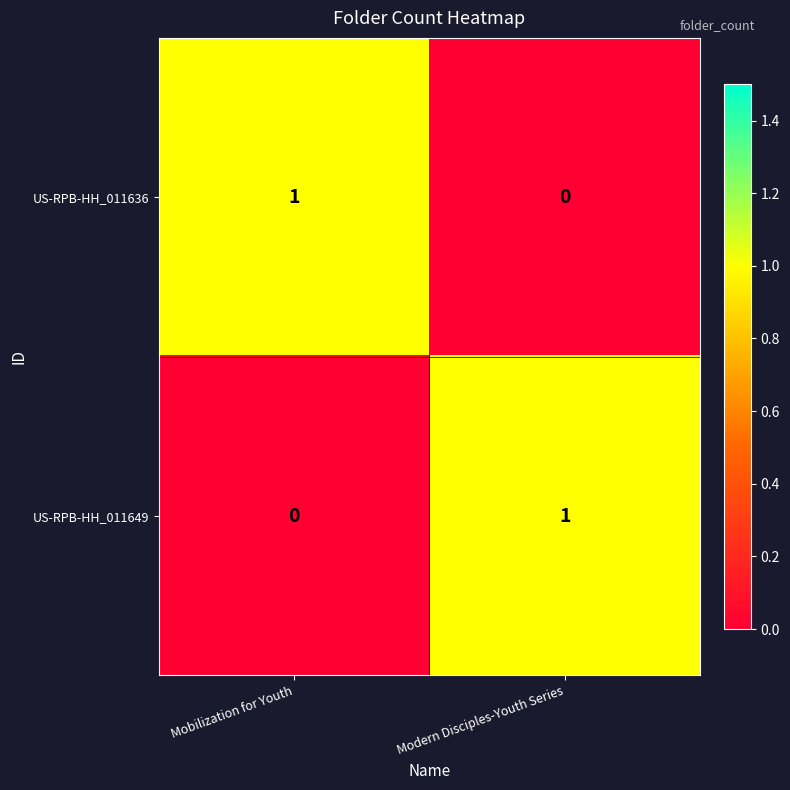

Reading left to right, what are all the values shown in this chart?

US-RPB-HH_011636: Mobilization for Youth=1	Modern Disciples-Youth Series=0
US-RPB-HH_011649: Mobilization for Youth=0	Modern Disciples-Youth Series=1